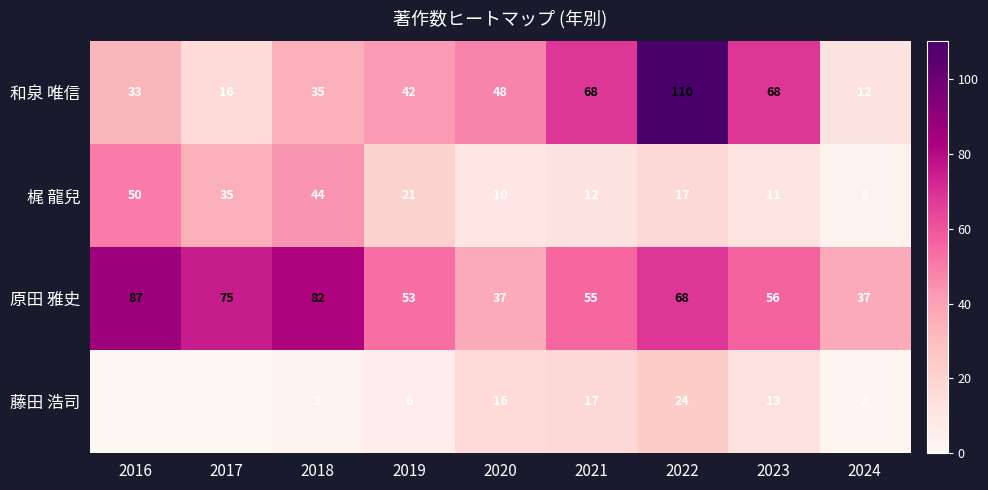

The value of 梶 龍兒 at 2016 is 79. True or false?

False